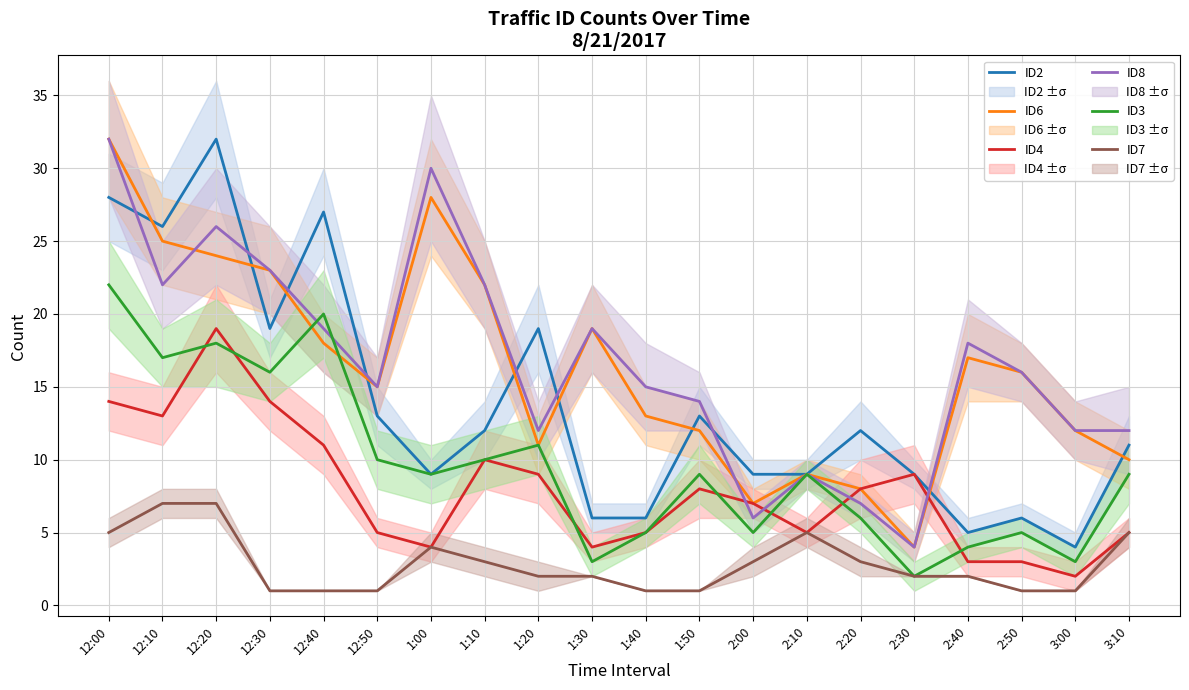

How many distinct data groups are displayed?

6